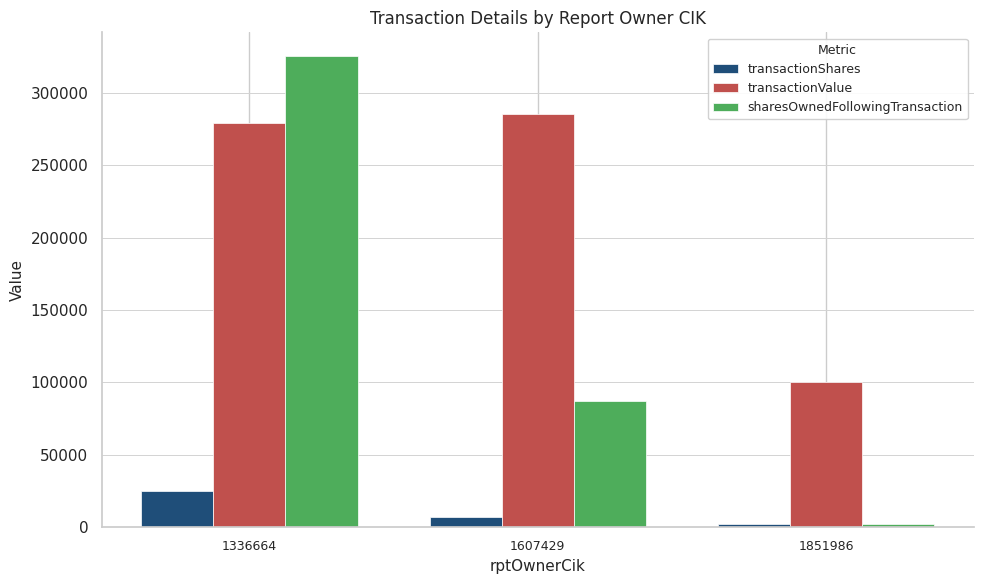

Count the number of data series in this chart.

3